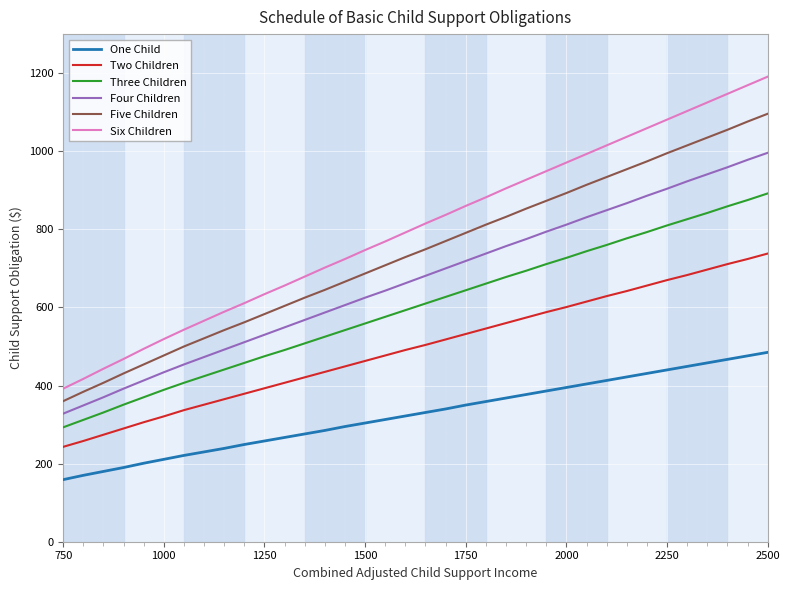

True or false: Five Children and One Child intersect in this chart.

False